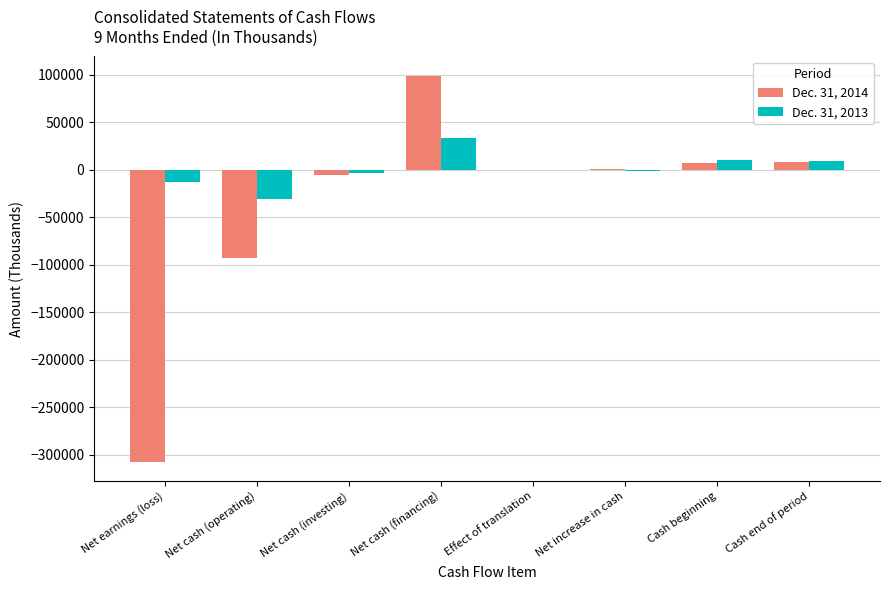

Is it true that Dec. 31, 2013 equals 10610 at Cash beginning?

True